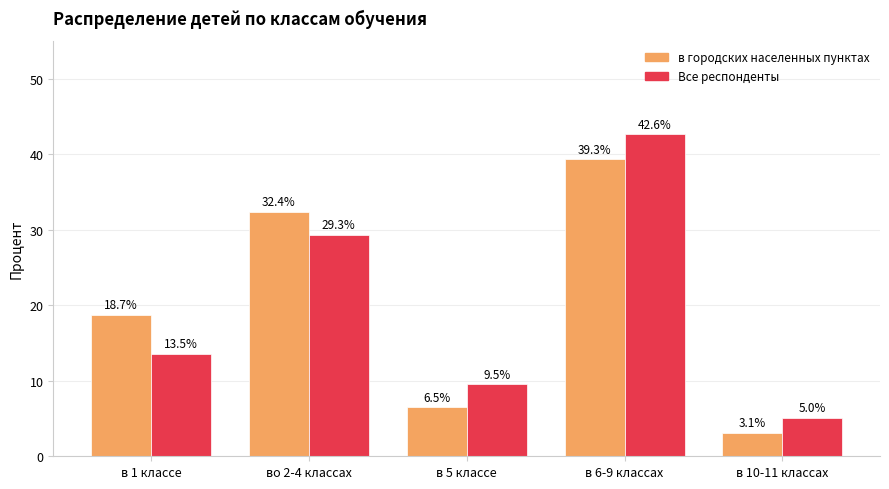

Rank the series by their maximum value, from lowest to highest.

в городских населенных пунктах, Все респонденты